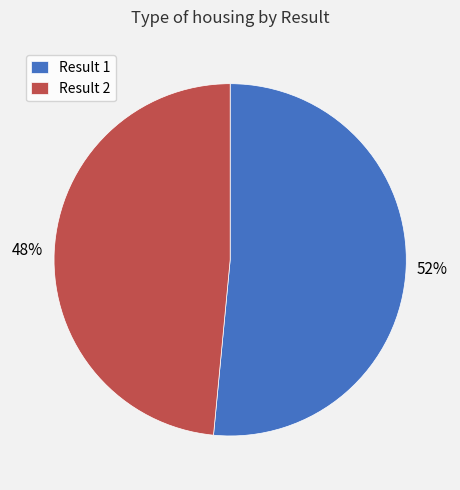

What percentage is the Result 2 slice, to the nearest percent?

48%